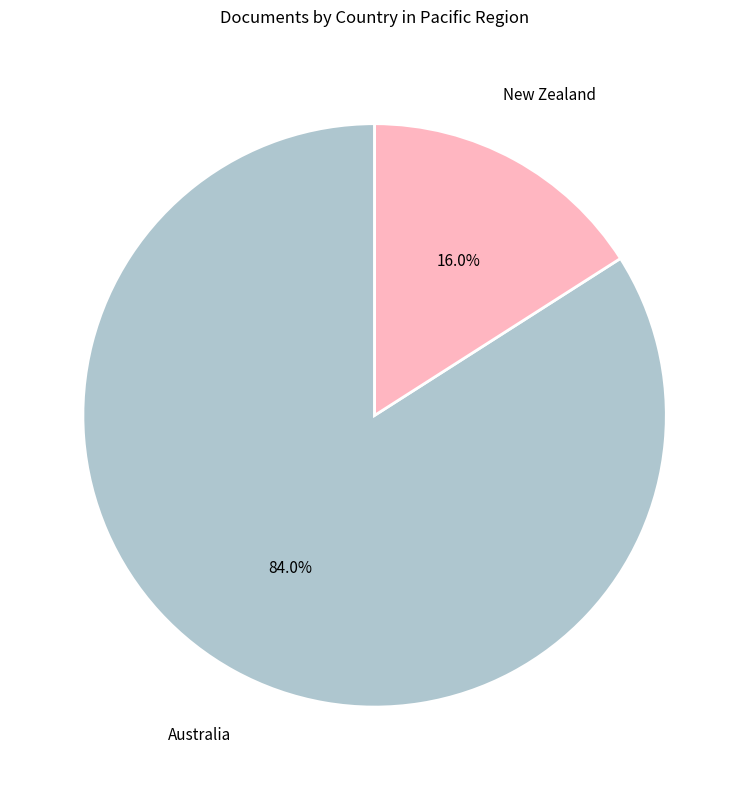

To the nearest percent, what is the average slice percentage?

50%